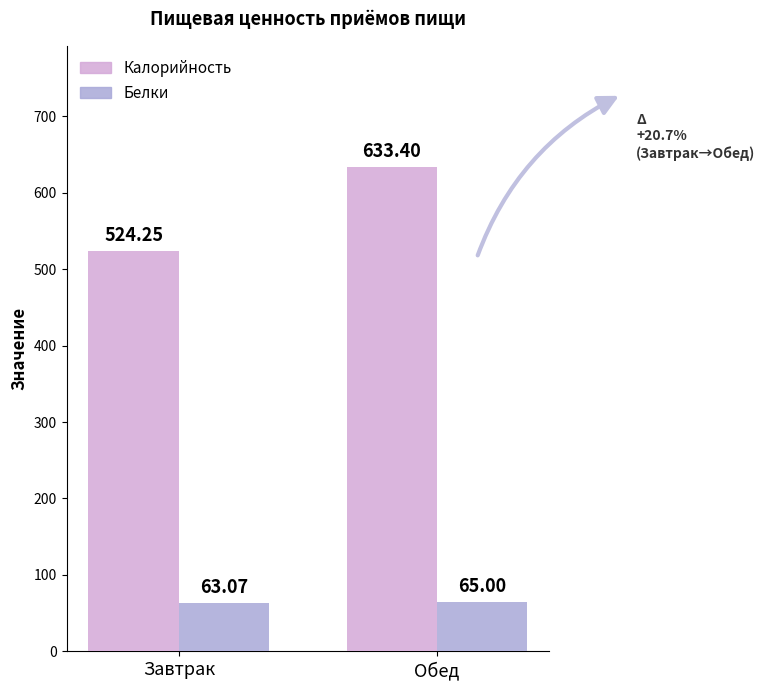

Which series changed the most between Завтрак and Обед?

Калорийность